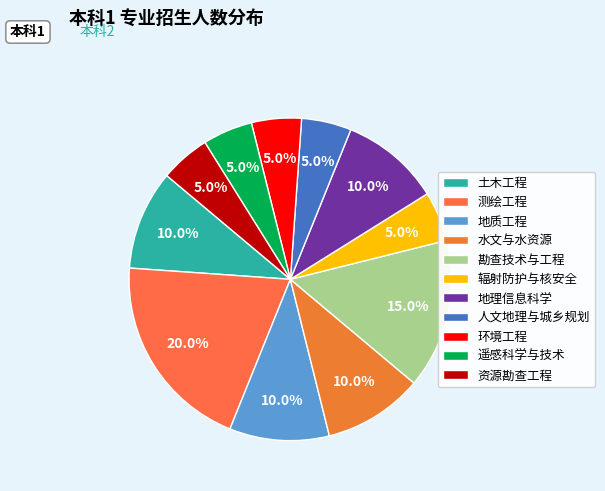

Is it true that 测绘工程 is 20% of the pie?

True